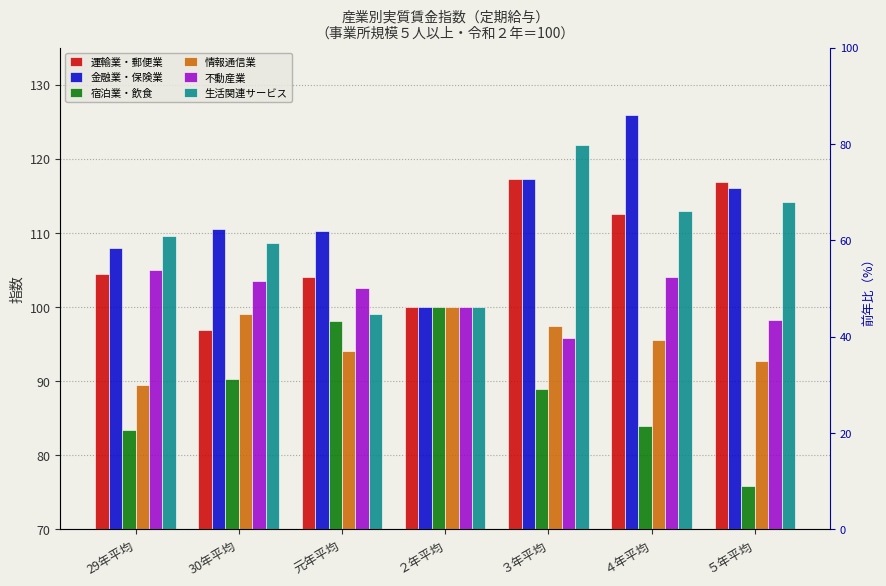

Where does the 運輸業・郵便業 series first go above 104?

29年平均